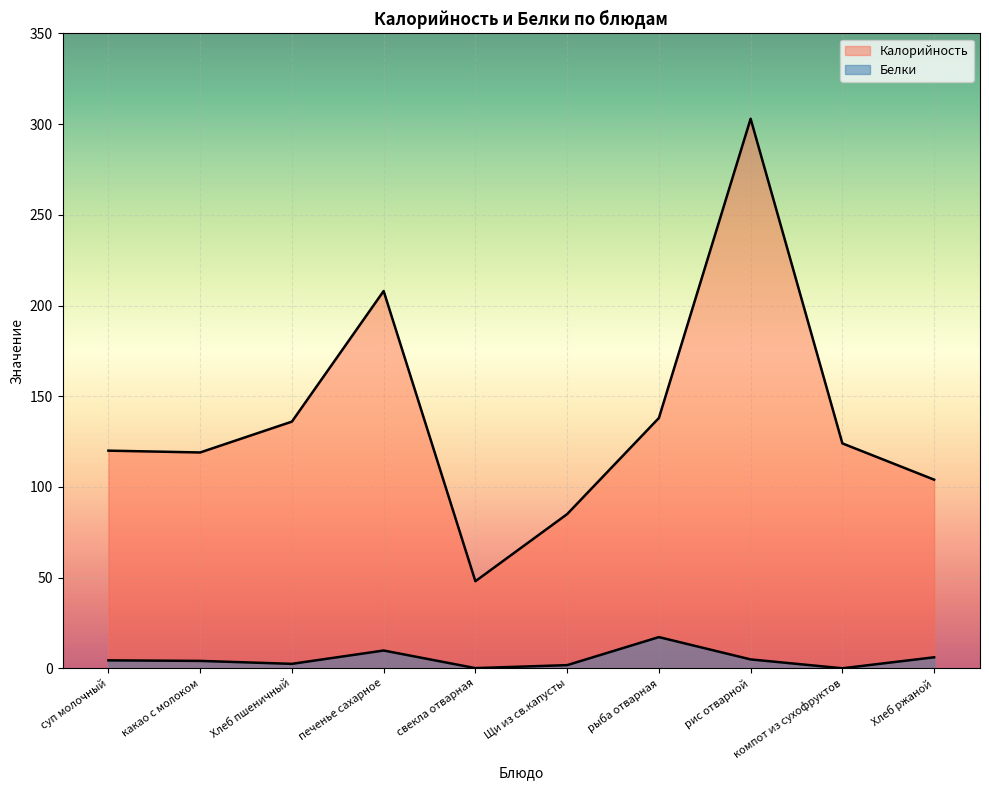

True or false: Калорийность and Белки cross at least once.

False